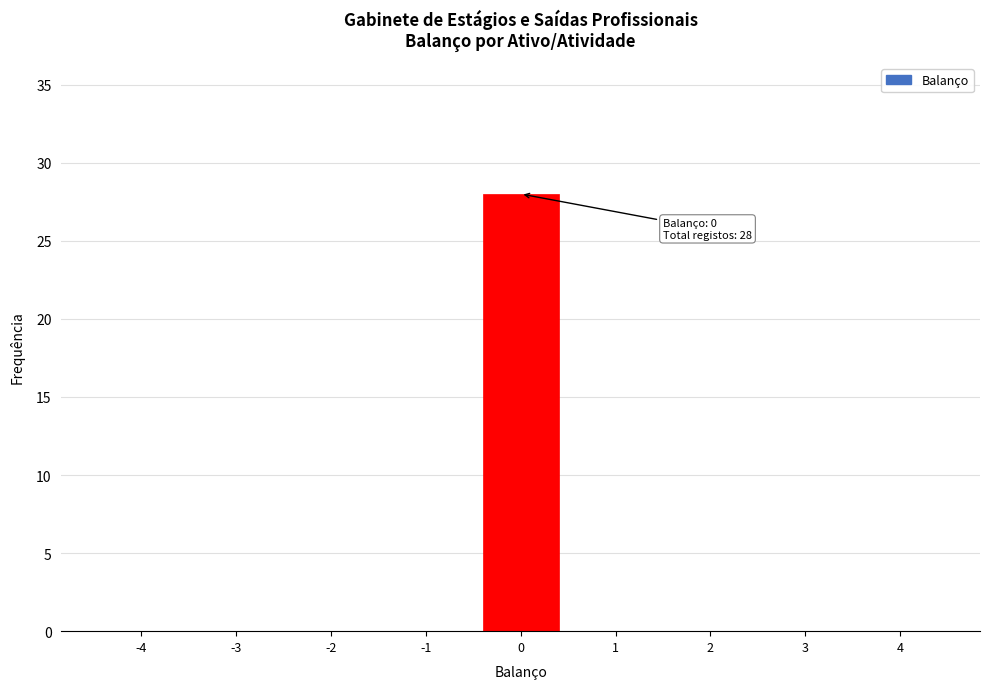

Reading left to right, what are all the values shown in this chart?

-4=0	-3=0	-2=0	-1=0	0=28	1=0	2=0	3=0	4=0